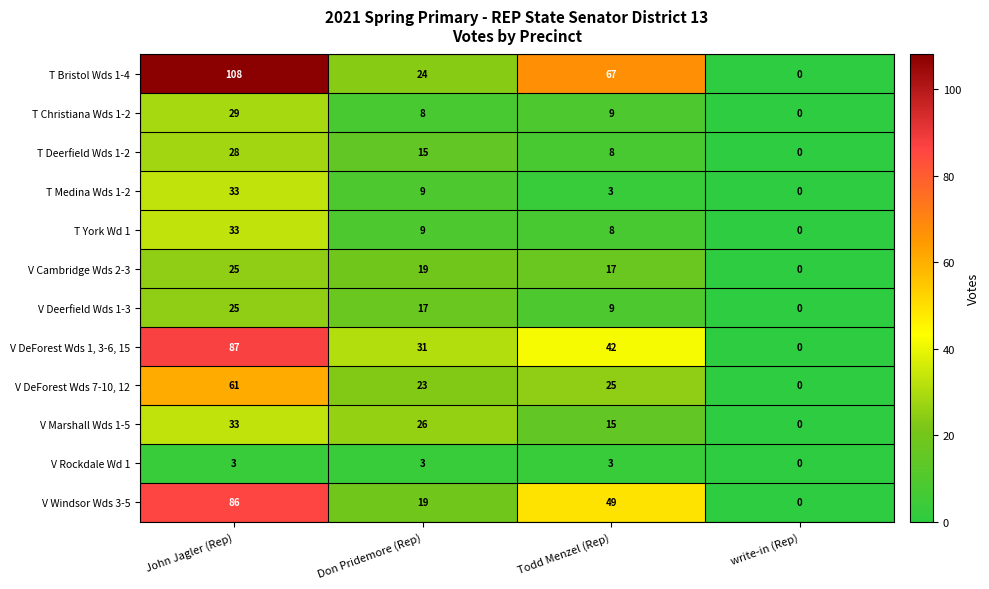

Which series has the largest range (max minus min)?

T Bristol Wds 1-4